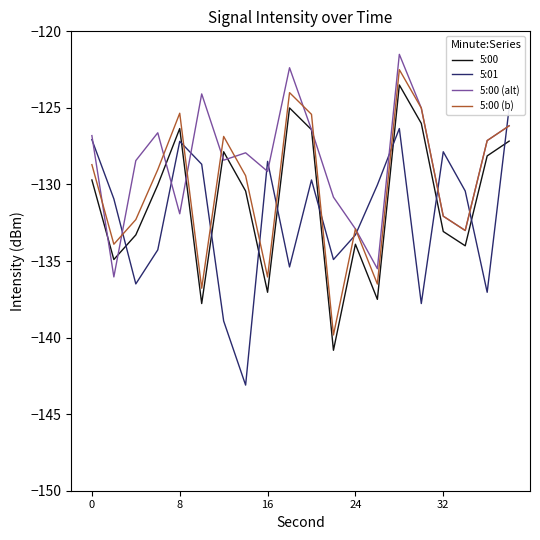

What is the value of the 5:01 point at the 8th from the left?

-143.1